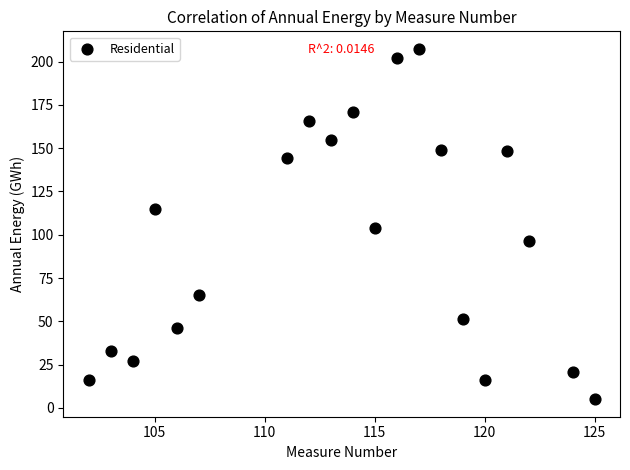

What is the range of Y values (max minus min)?

202.4